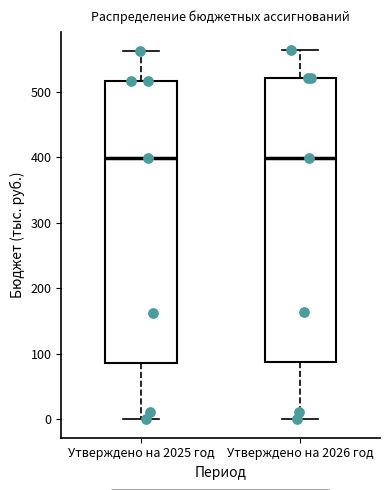

Where does the upper whisker of the box for Утверждено на 2025 год end on the y-axis? The values are not printed on the chart, so give them approximately, as read against the axis.

560